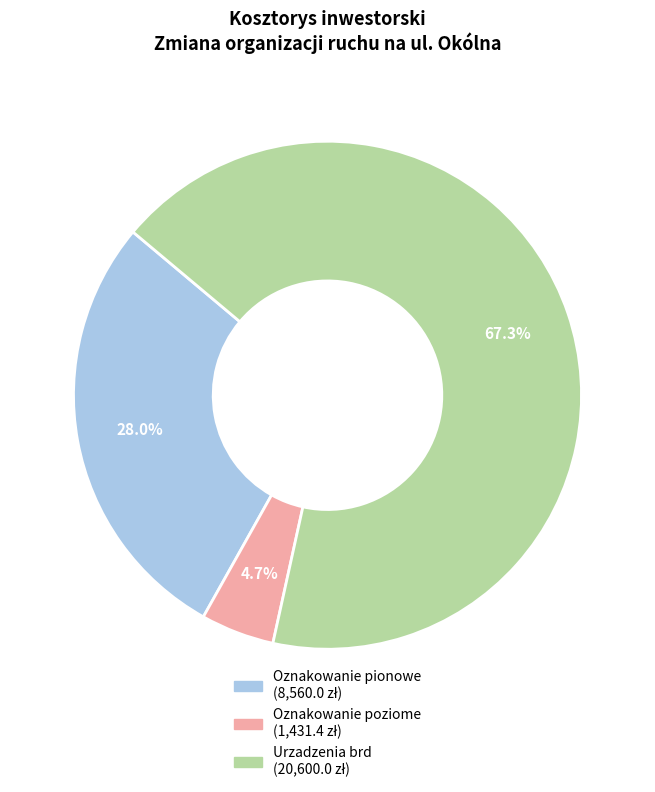

Is there a majority slice in this chart?

Yes